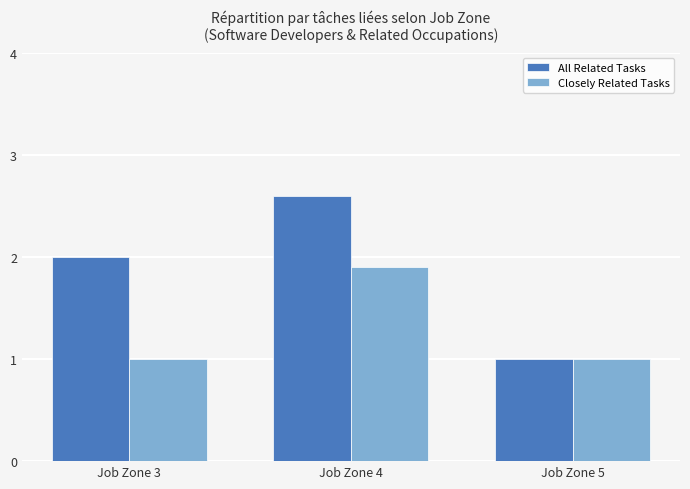

What value does the Closely Related Tasks series have at Job Zone 4?

1.9